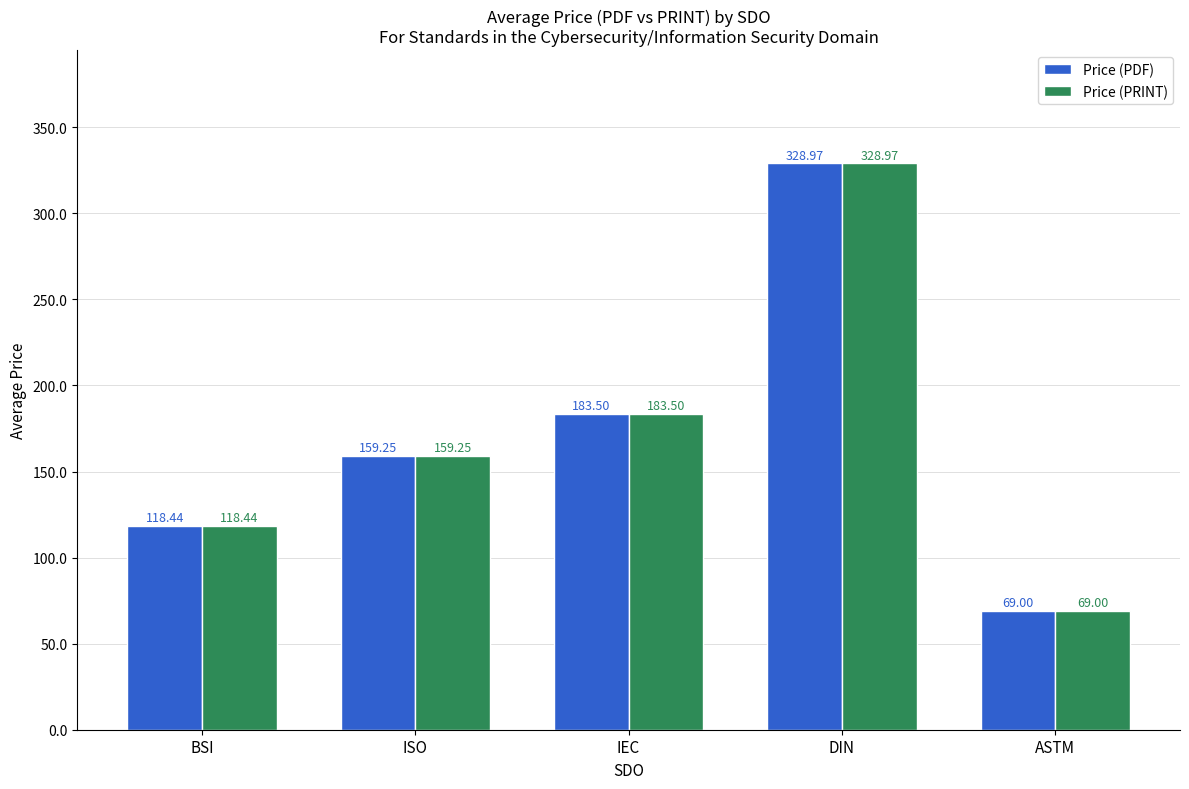

What is the average value of the Price (PRINT) series?

171.8